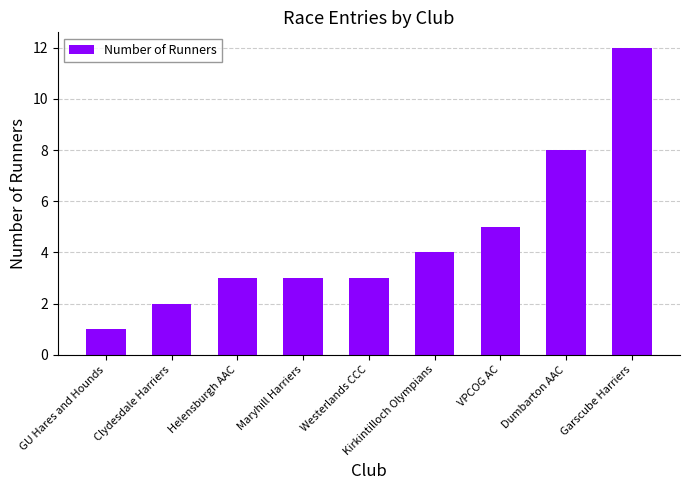

What value does the data have at VPCOG AC?

5